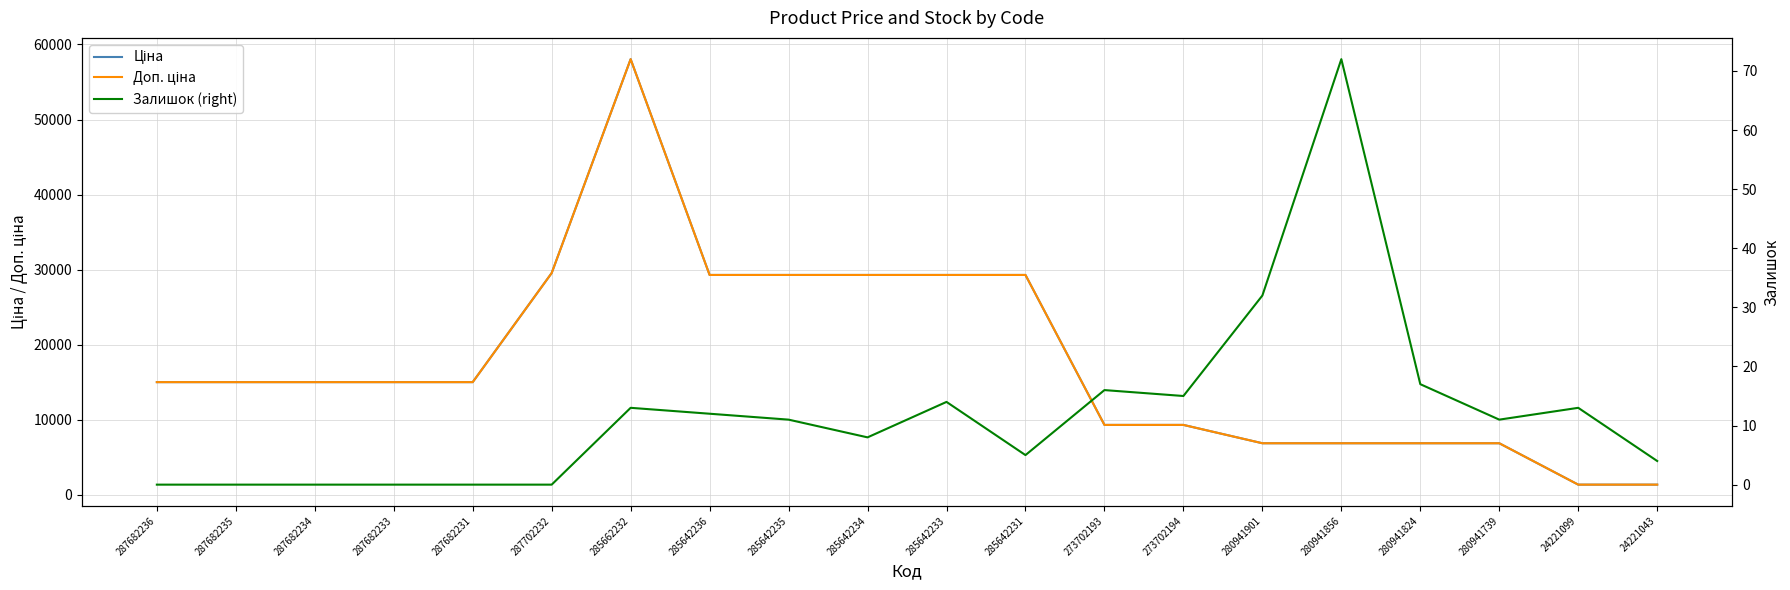

How many values in the Залишок (right) series exceed 11?

9